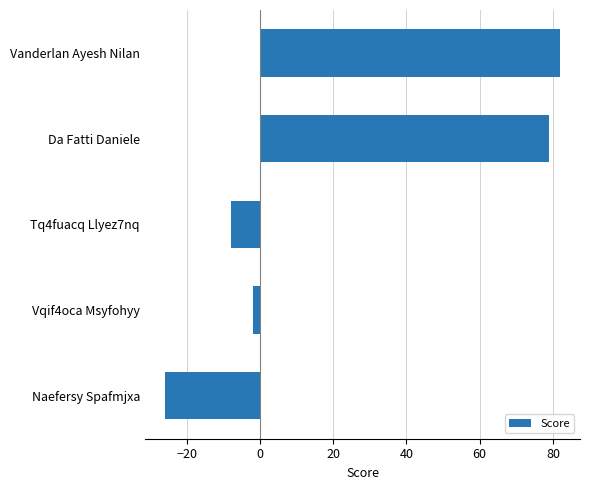

What position from the top is Tq4fuacq Llyez7nq?

3